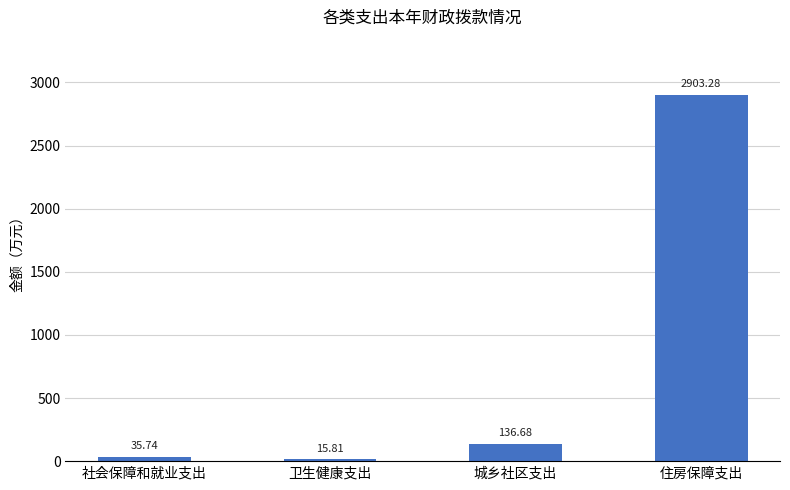

What is the value of the 4th bar from the left?

2903.3